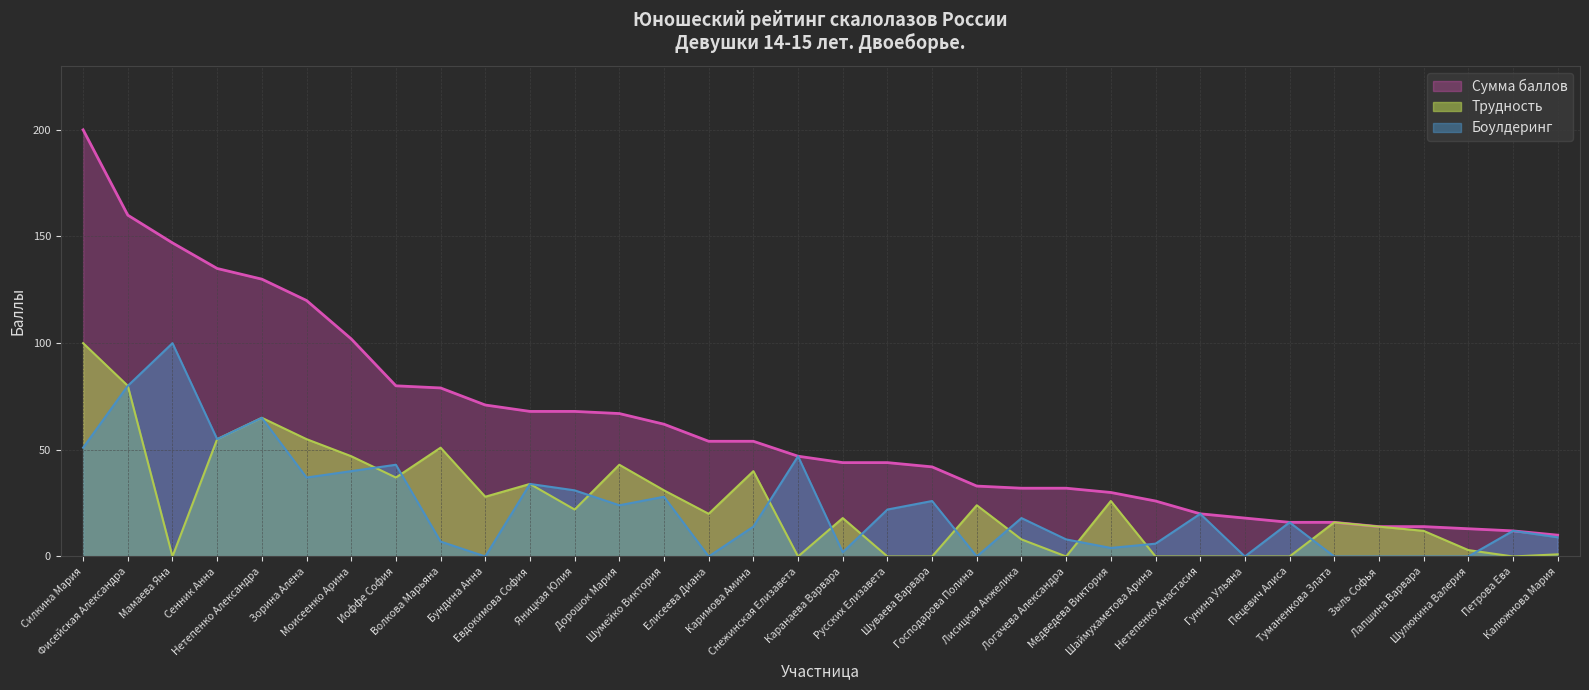

What is the sum of all Боулдеринг values?

799